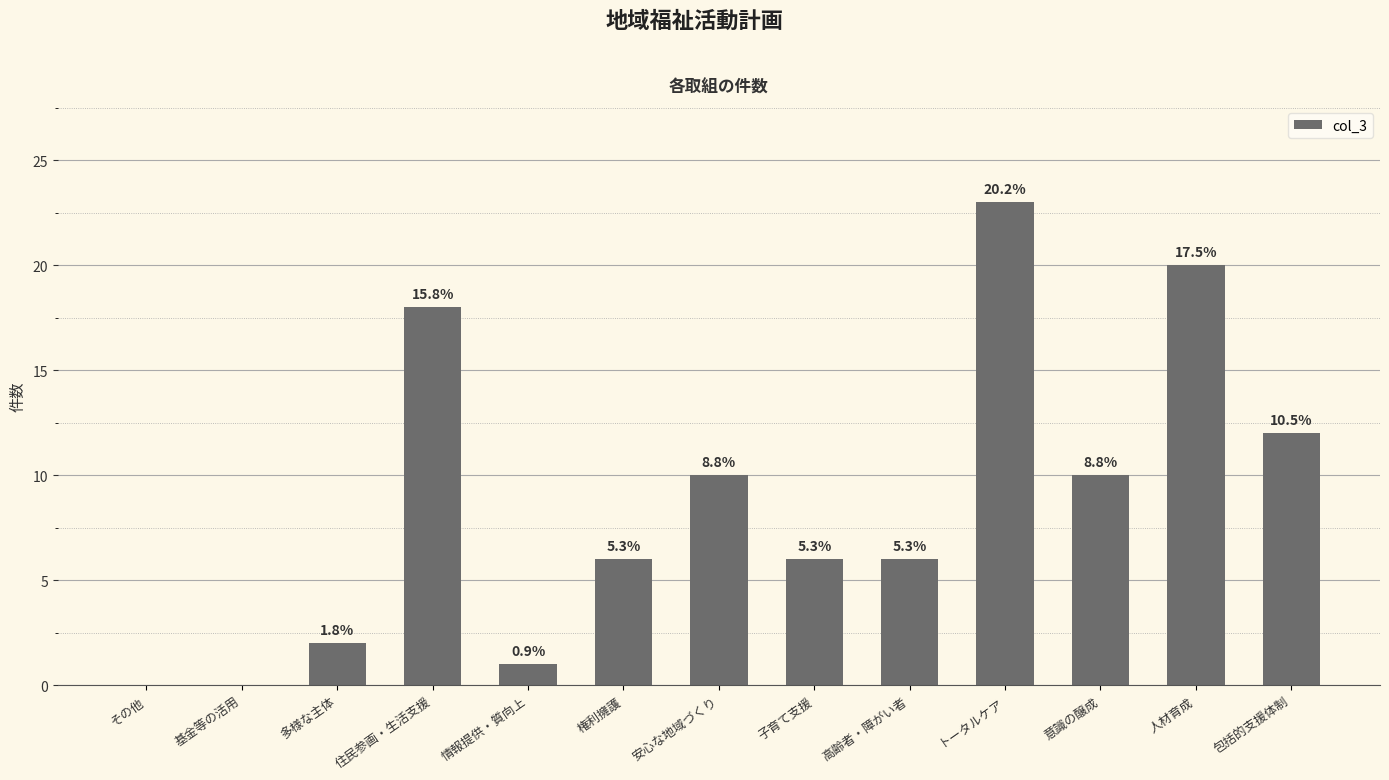

Are the bars horizontal?

No